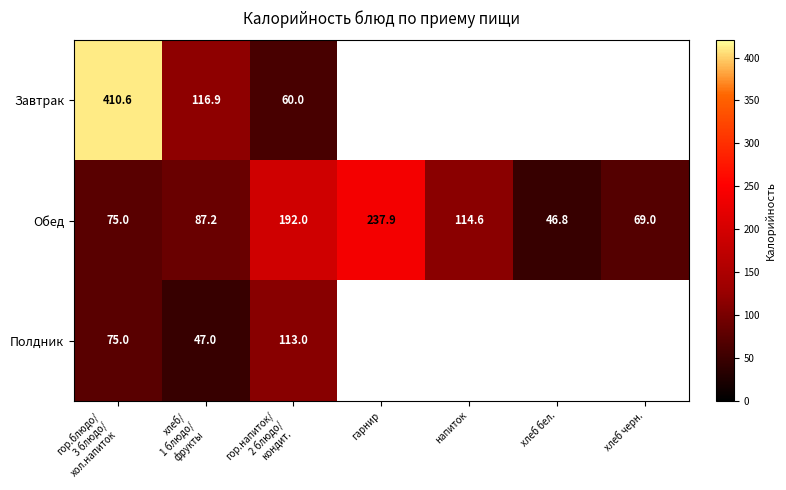

At which label is Обед closest to 142?

напиток